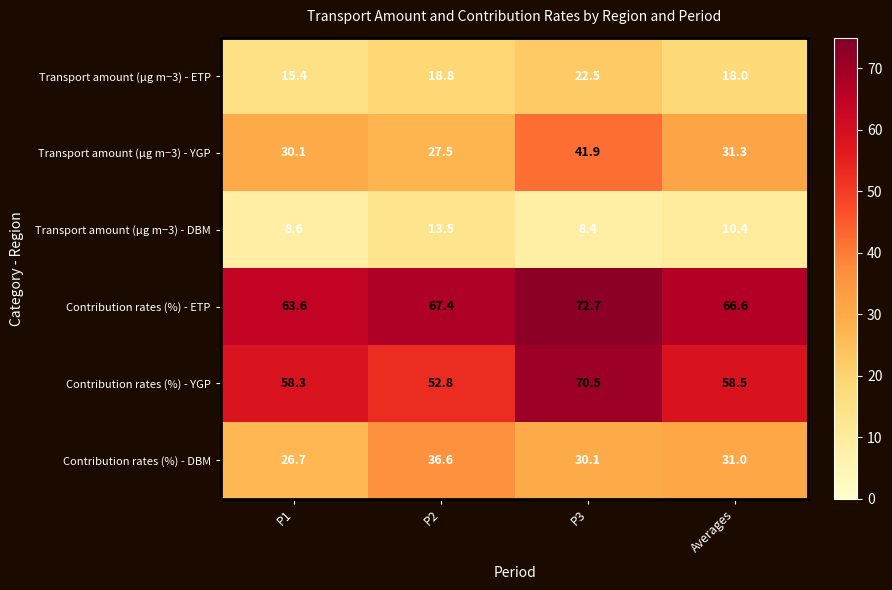

Reading left to right, what are all the values shown in this chart?

Transport amount (µg m−3) - ETP: P1=15.4	P2=18.8	P3=22.5	Averages=18.0
Transport amount (µg m−3) - YGP: P1=30.1	P2=27.5	P3=41.9	Averages=31.3
Transport amount (µg m−3) - DBM: P1=8.6	P2=13.5	P3=8.4	Averages=10.4
Contribution rates (%) - ETP: P1=63.6	P2=67.4	P3=72.7	Averages=66.6
Contribution rates (%) - YGP: P1=58.3	P2=52.8	P3=70.5	Averages=58.5
Contribution rates (%) - DBM: P1=26.7	P2=36.6	P3=30.1	Averages=31.0